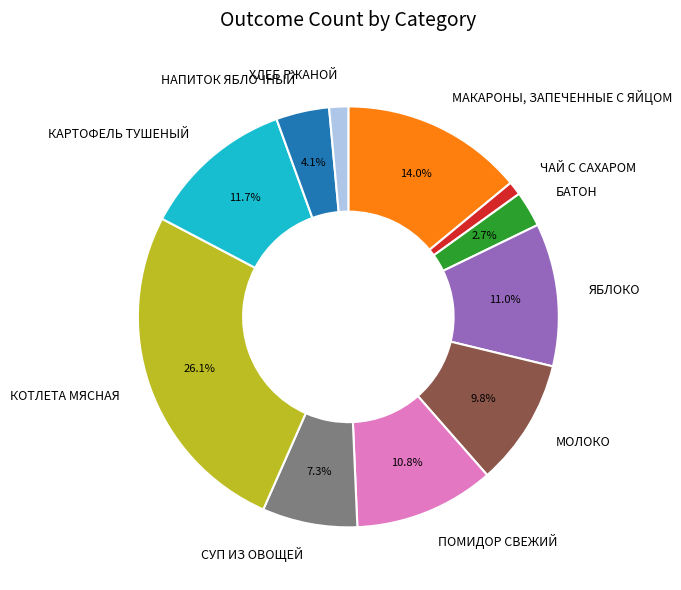

Between НАПИТОК ЯБЛОЧНЫЙ and ПОМИДОР СВЕЖИЙ, which is larger?

ПОМИДОР СВЕЖИЙ